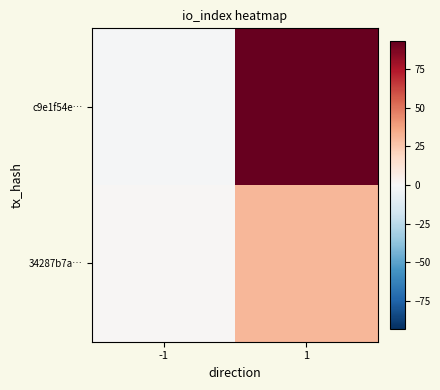

At how many categories does at least one series exceed 68?

1